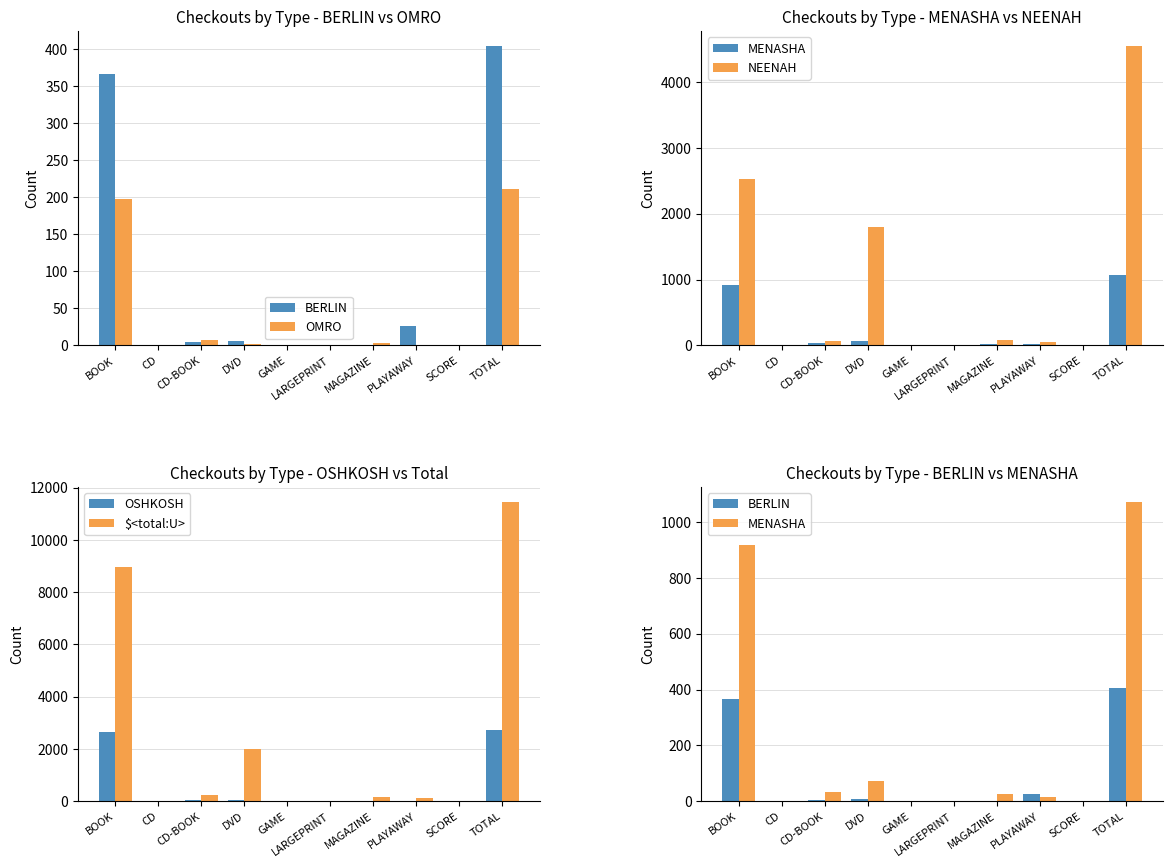

At which label does OSHKOSH first exceed 3?

BOOK